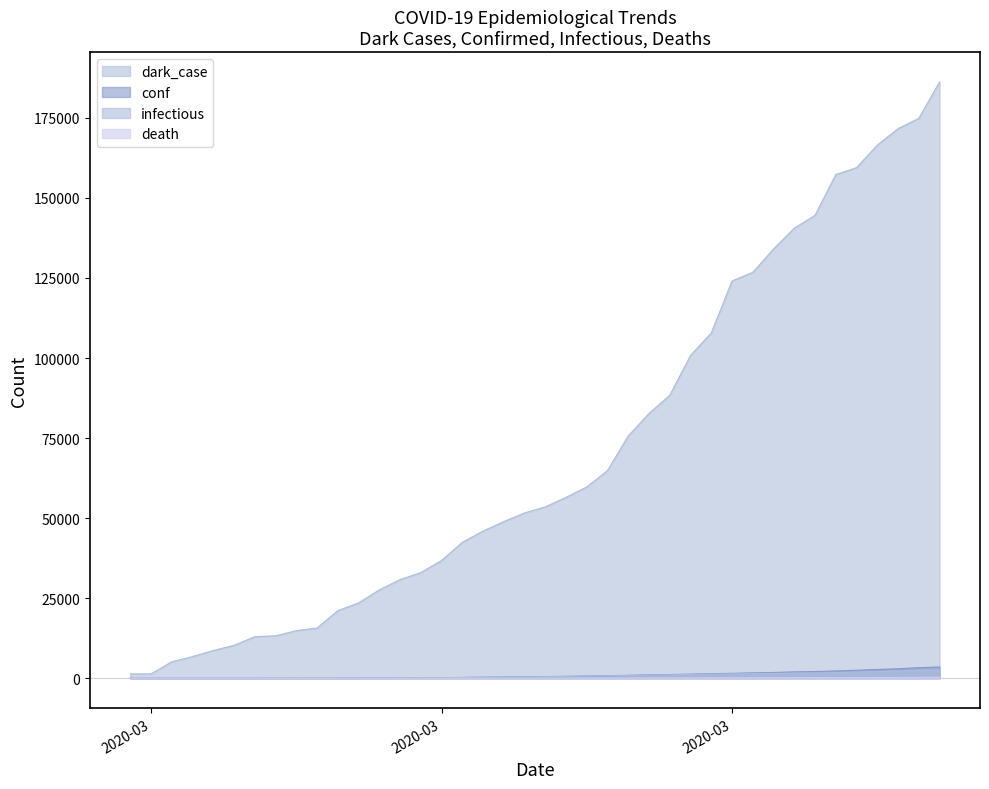

Does the chart have visible grid lines?

No